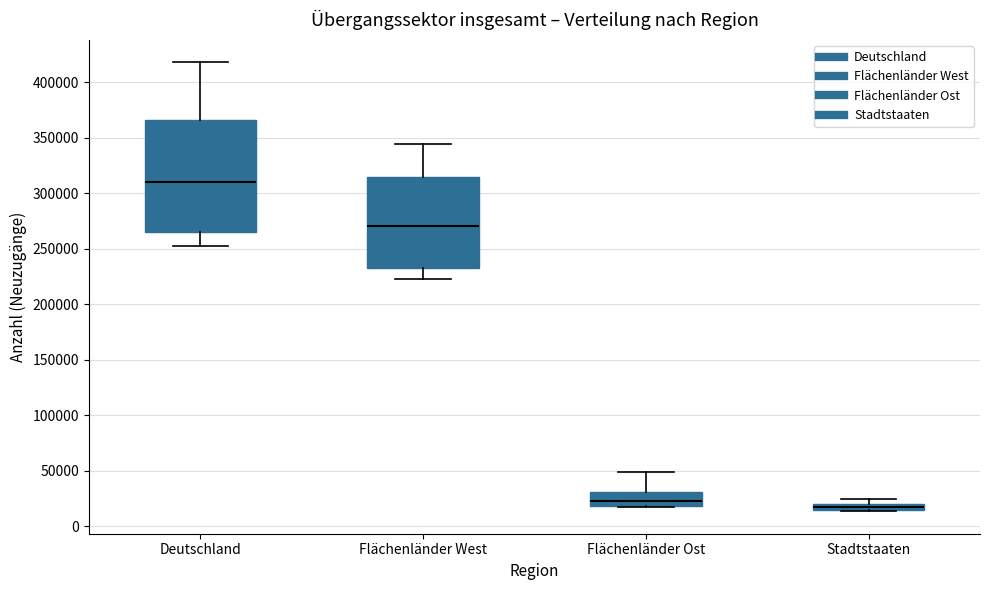

Comparing the boxes themselves (not the whiskers), which one is the tallest?

Deutschland